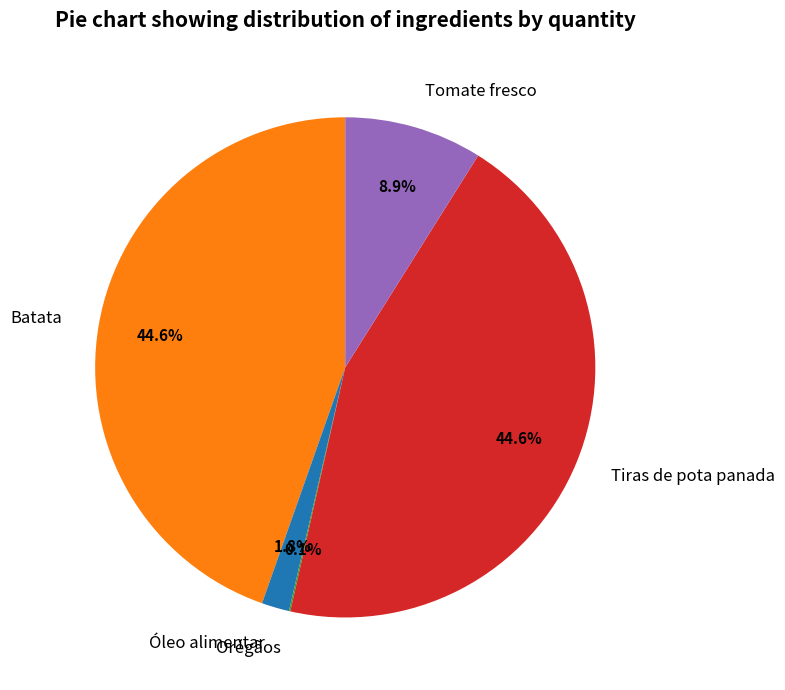

How much of the chart is everything except Tiras de pota panada?

55.4%